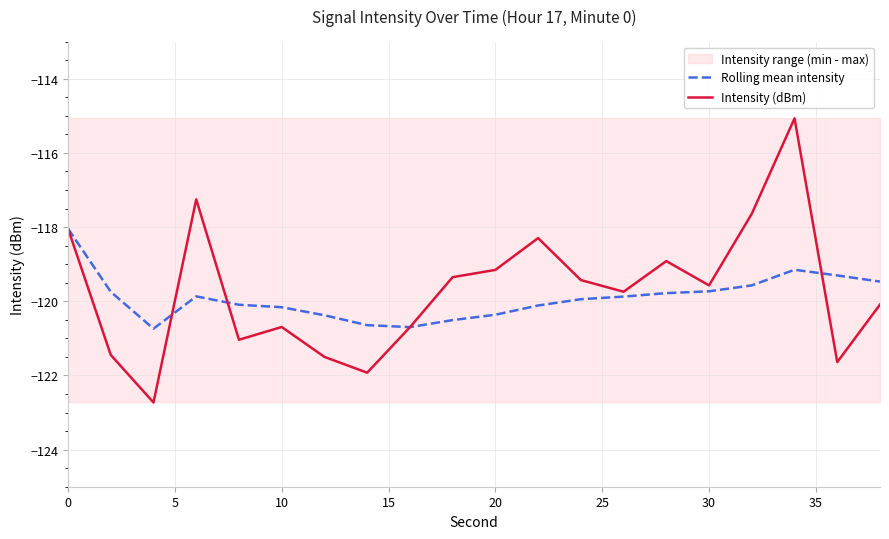

What is the minimum value for Rolling mean intensity?

-120.7